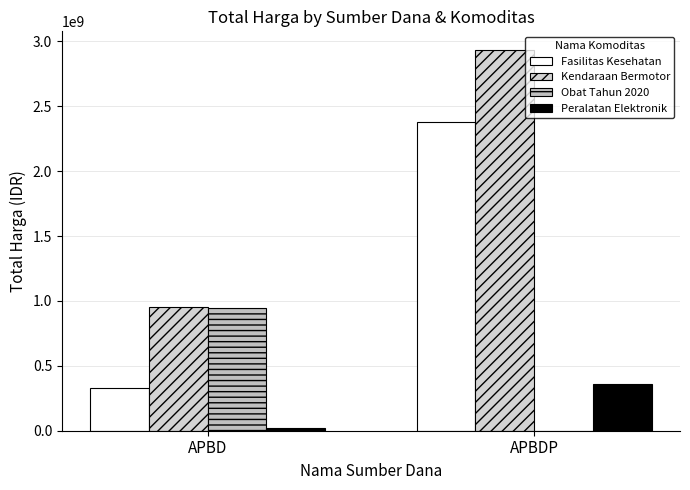

Rank the categories by Fasilitas Kesehatan value from highest to lowest.

APBDP, APBD